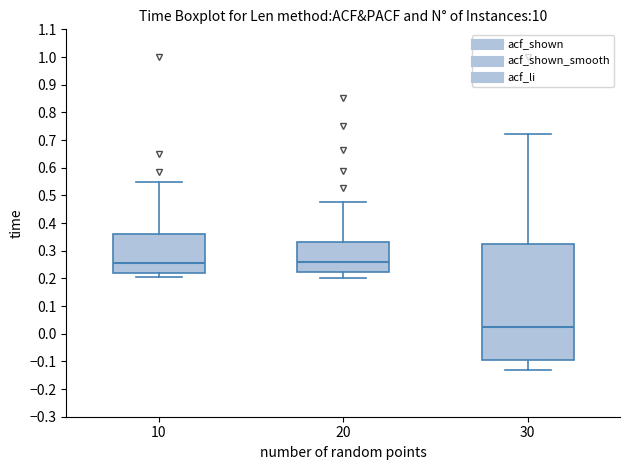

Where does the lower whisker of the box at x = 20 end on the y-axis? The values are not printed on the chart, so give them approximately, as read against the axis.

0.20